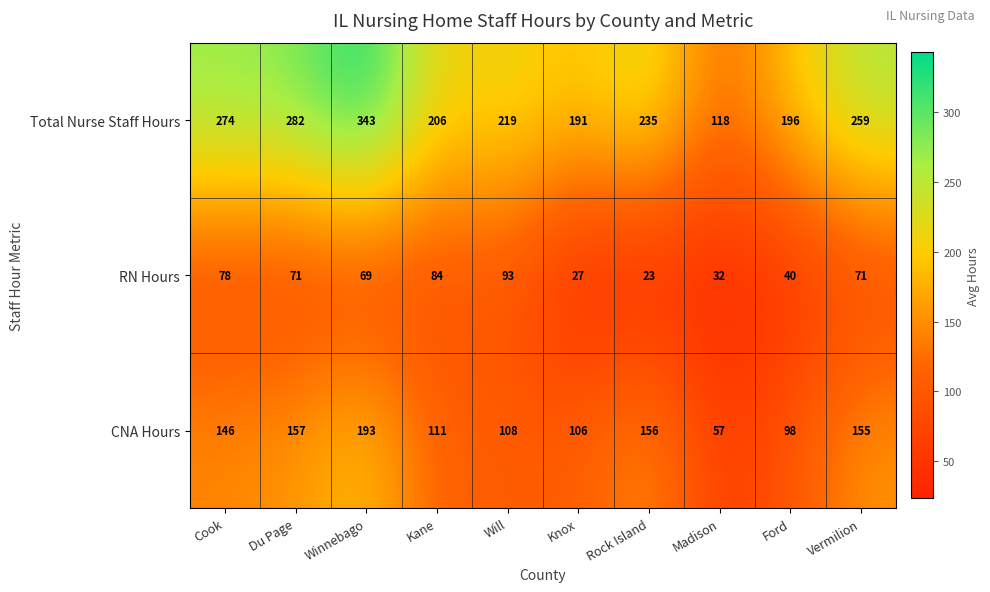

At how many categories does at least one series exceed 60?

10